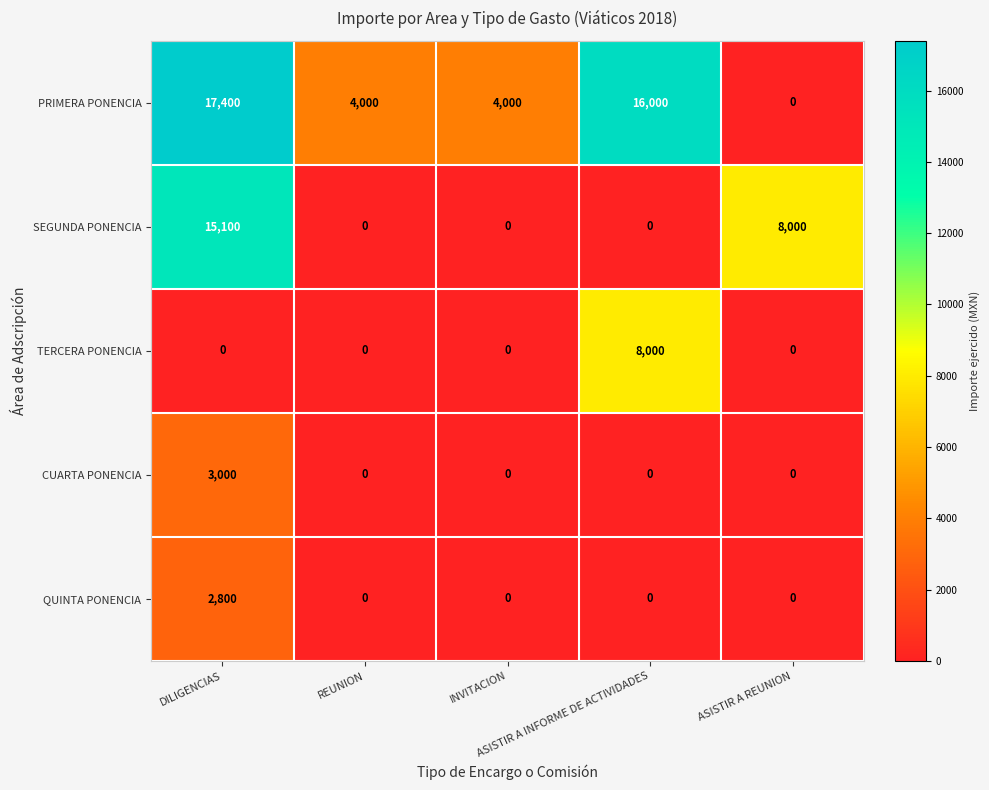

What is the greatest value displayed?

17400